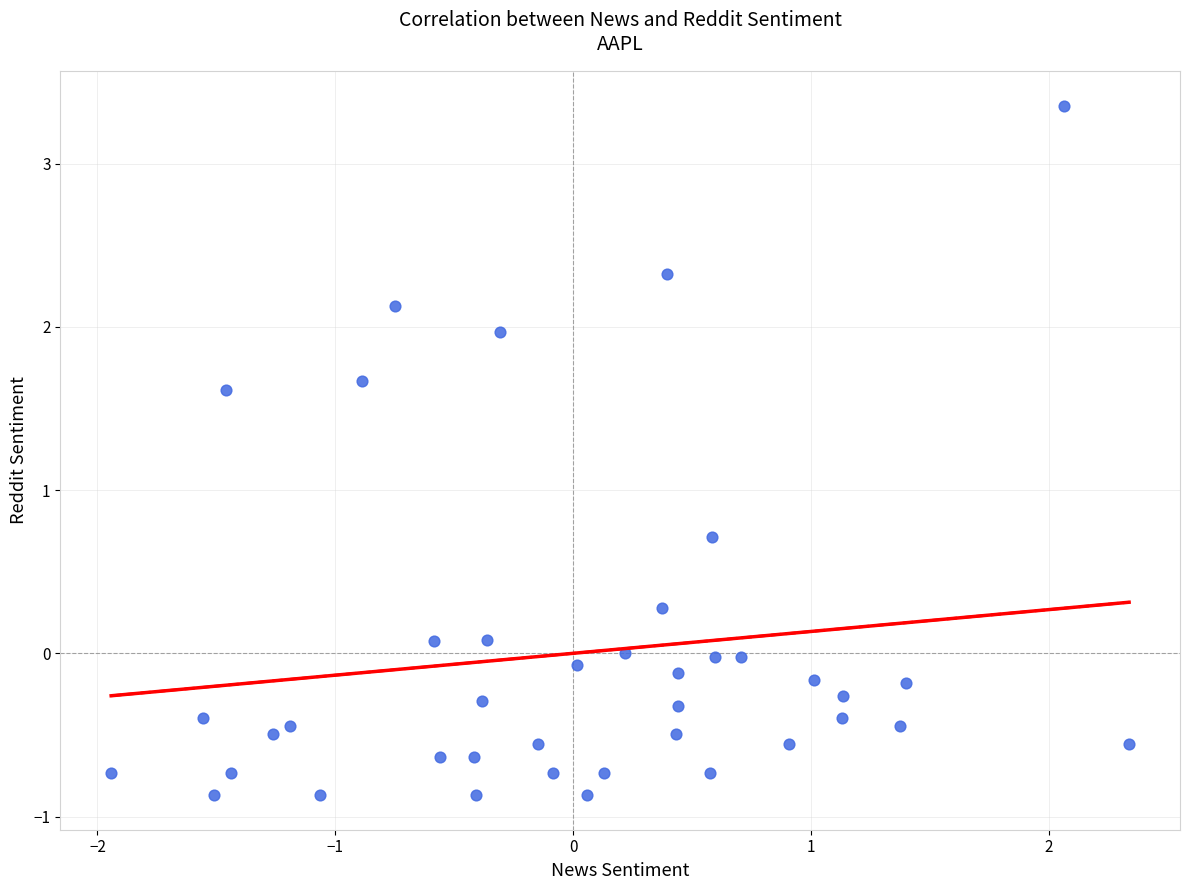

What is the range of X values (max minus min)?

4.3